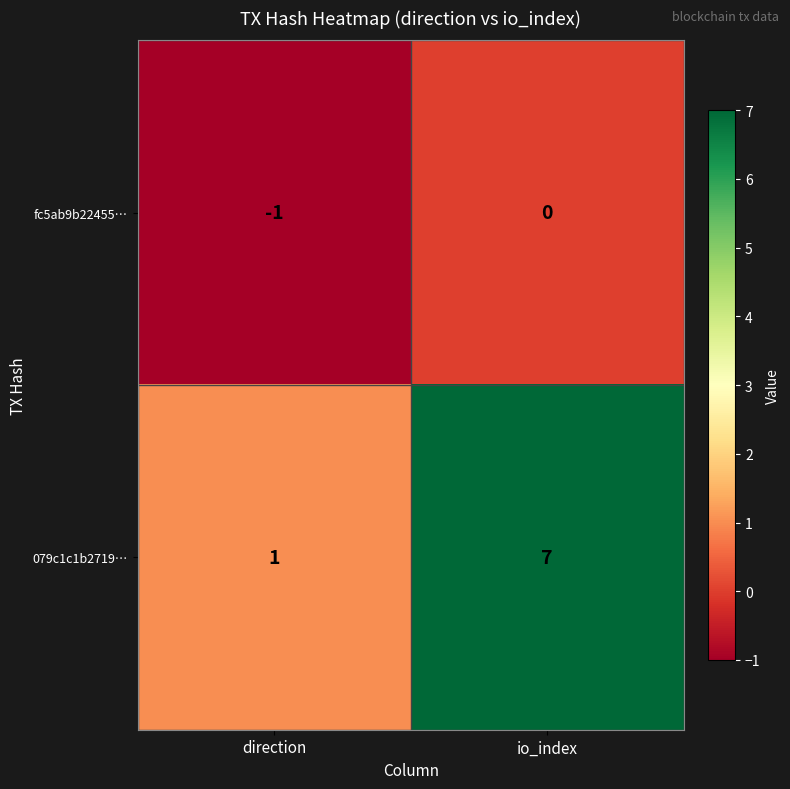

At how many categories does at least one series exceed 3?

1